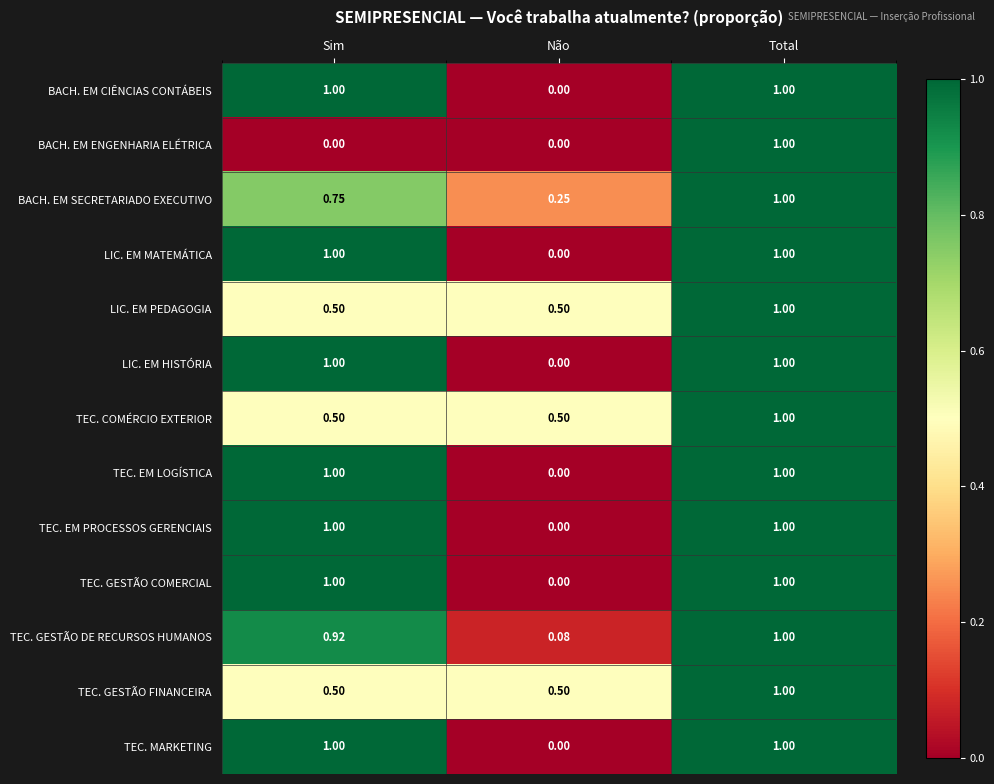

At which label is TEC. GESTÃO DE RECURSOS HUMANOS closest to 0?

Não